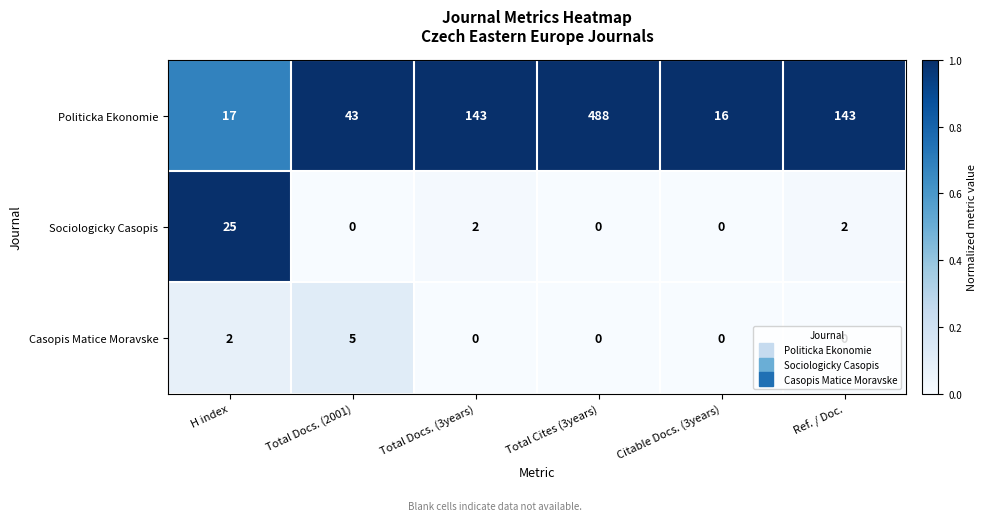

At which label does Sociologicky Casopis reach its peak?

H index